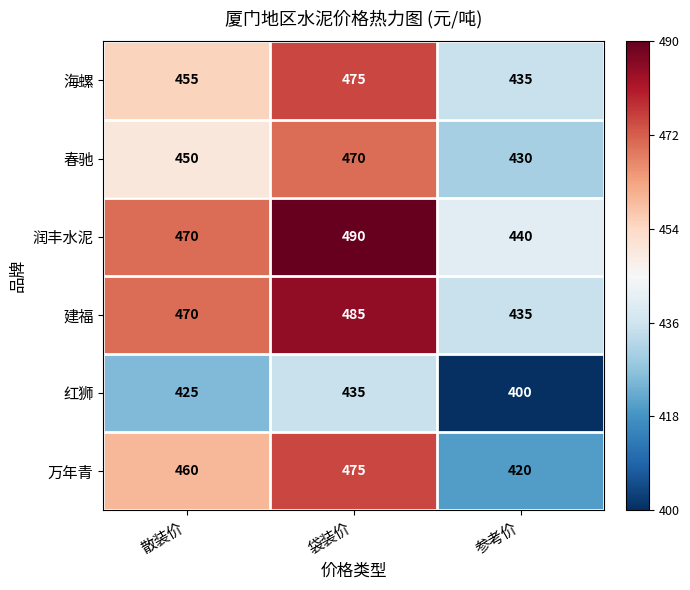

Which series has the widest spread of values?

万年青